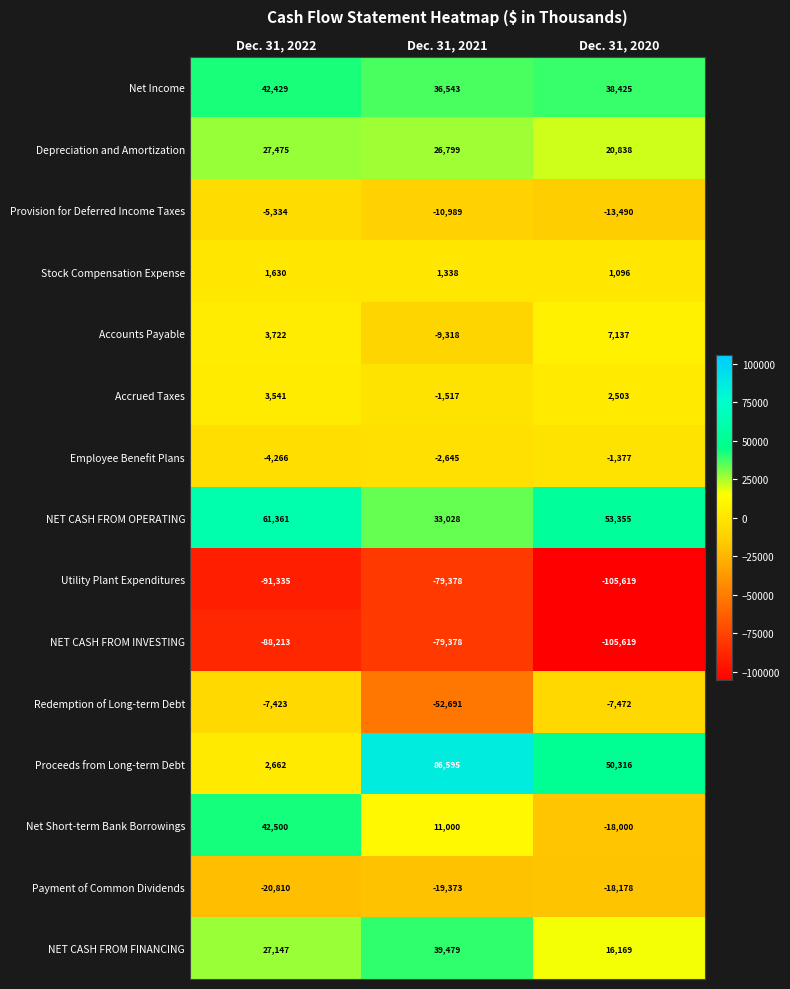

What is the sum of the Redemption of Long-term Debt values at Dec. 31, 2022 and Dec. 31, 2020?

-14895